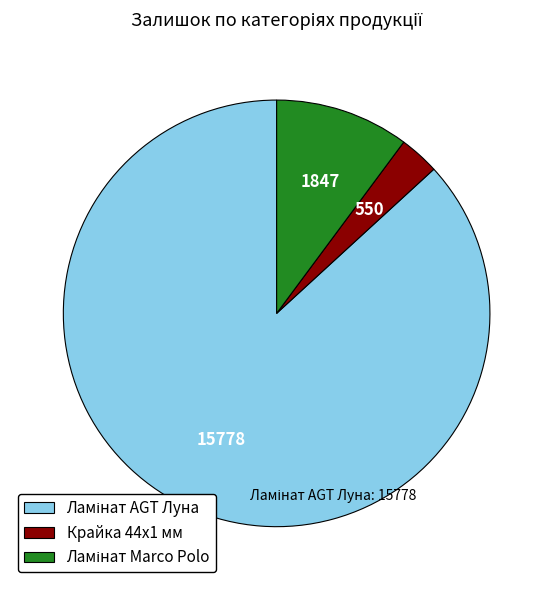

Which category has the smallest portion of the pie?

Крайка 44x1 мм